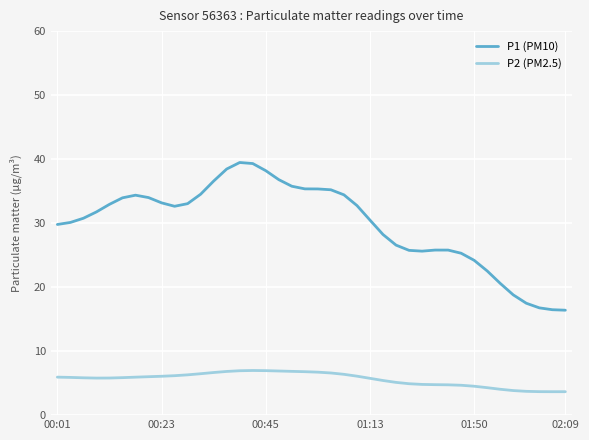

True or false: P1 (PM10) has more than 0 points higher than both neighbors.

True